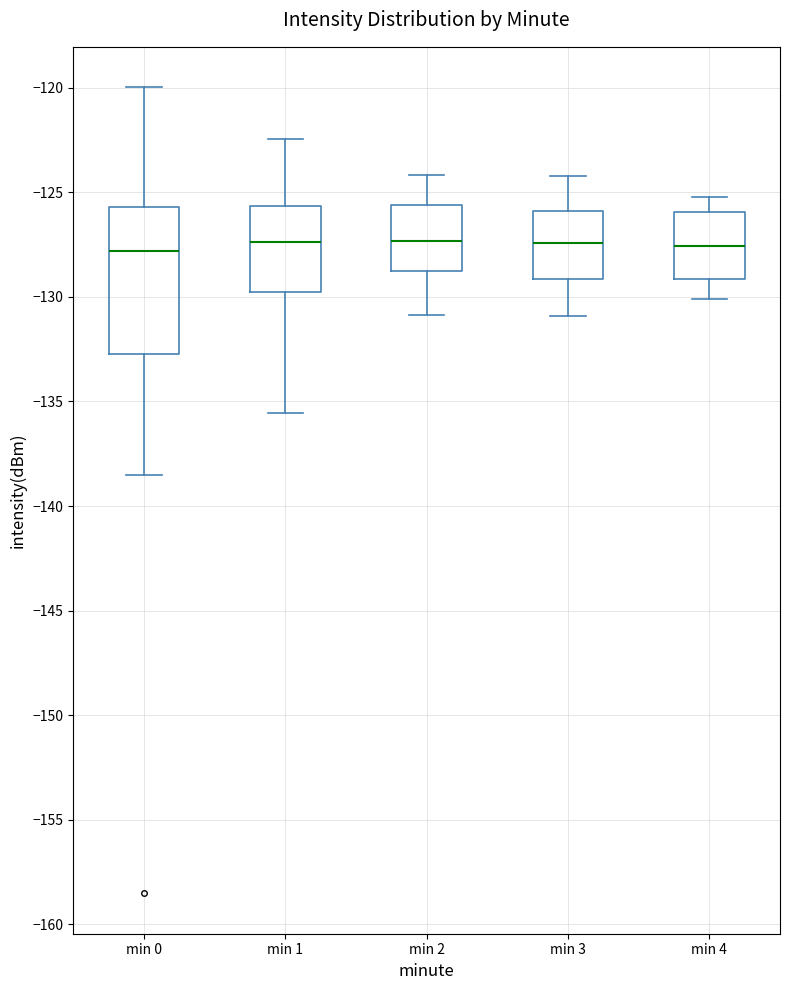

Reading left to right, transcribe this box plot: for each box, give where its median line is, the range the box spans, and where its two whiskers end, as read against the y-axis. The values are not printed on the chart, so give them approximately, as read against the axis.

min 0: median -128.0, box -132.5 to -125.5, whiskers -138.5 to -120.0
min 1: median -127.5, box -130.0 to -125.5, whiskers -135.5 to -122.5
min 2: median -127.5, box -129.0 to -125.5, whiskers -131.0 to -124.0
min 3: median -127.5, box -129.0 to -126.0, whiskers -131.0 to -124.0
min 4: median -127.5, box -129.0 to -126.0, whiskers -130.0 to -125.0